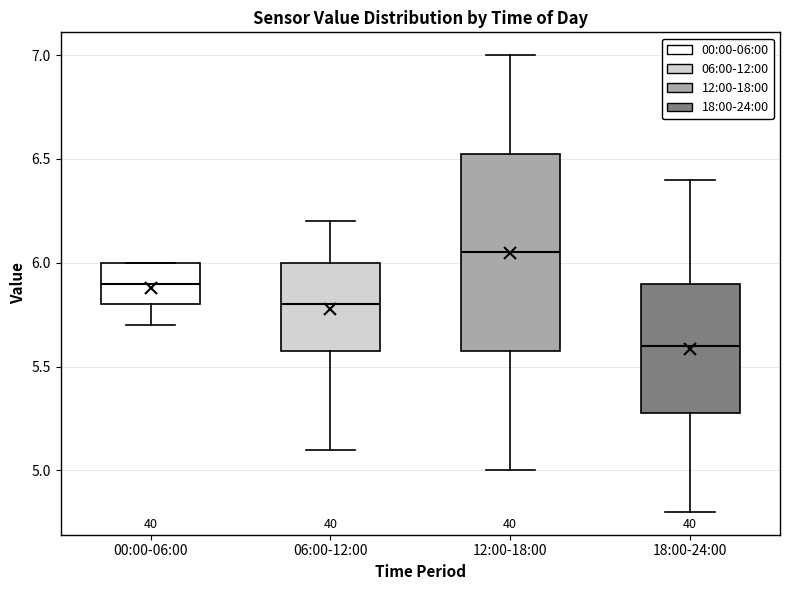

Which box has the lowest median line?

18:00-24:00